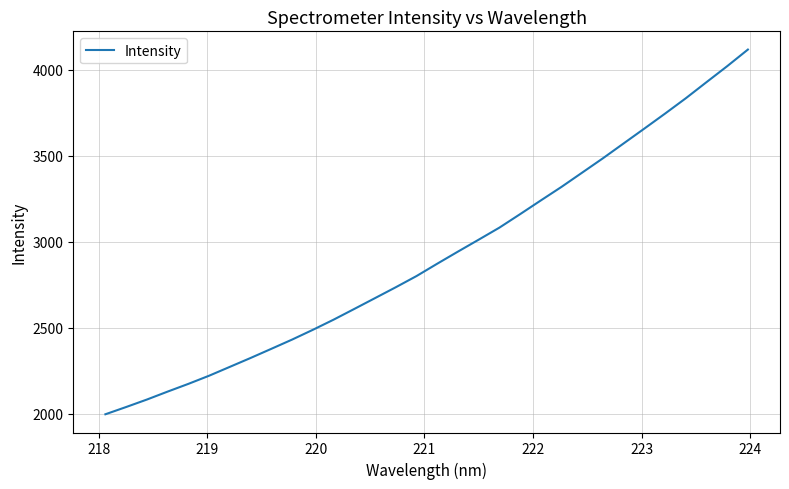

What is the greatest value displayed?

4116.3